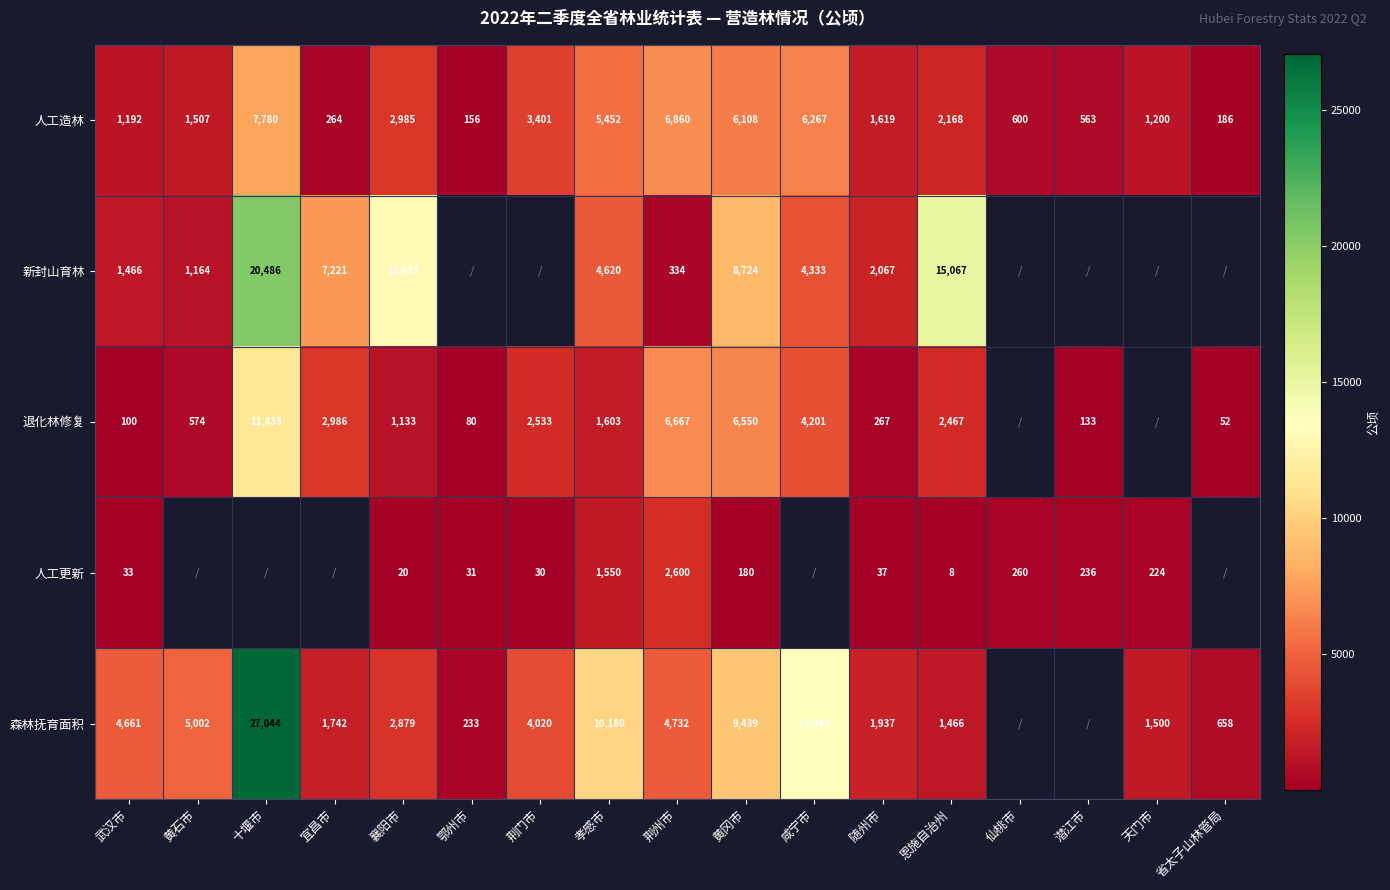

Where is 人工造林 nearest to the value 3968?

荆门市